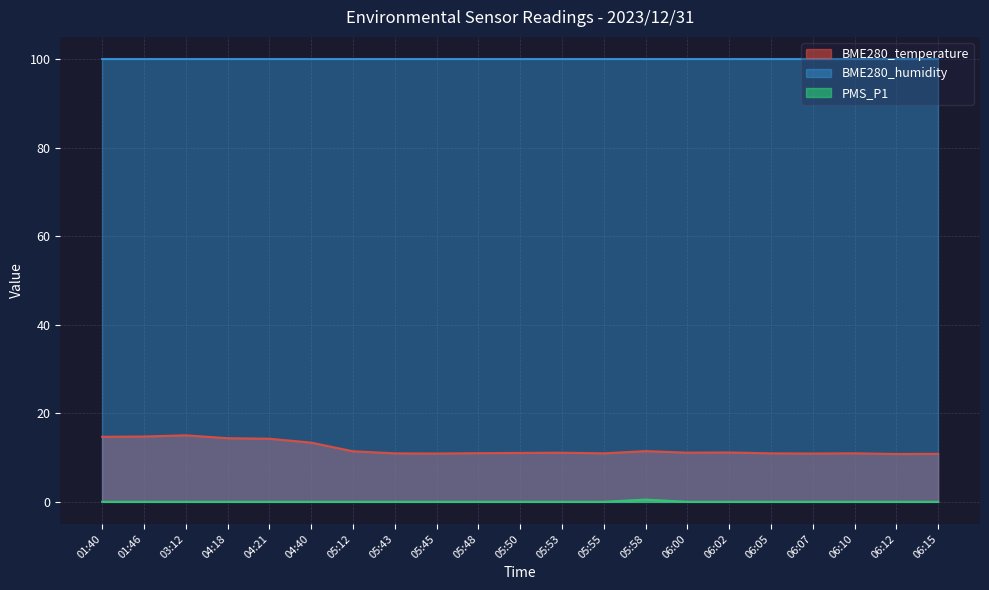

True or false: PMS_P1 and BME280_temperature cross at least once.

False